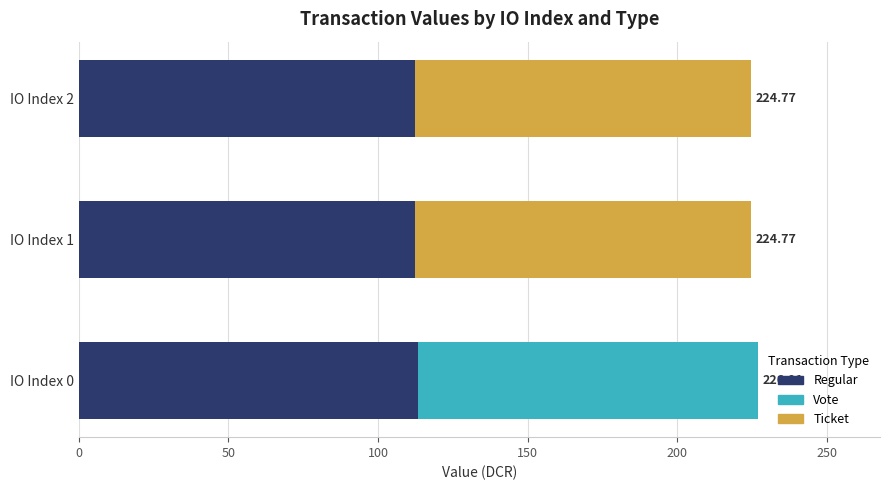

What is the sum of all Regular values?

338.2